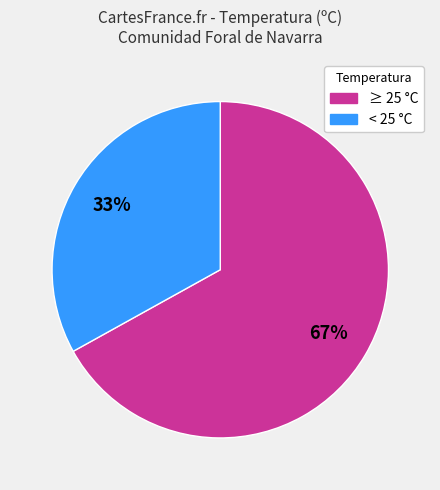

Is it true that ≥ 25 °C is 67% of the pie?

True